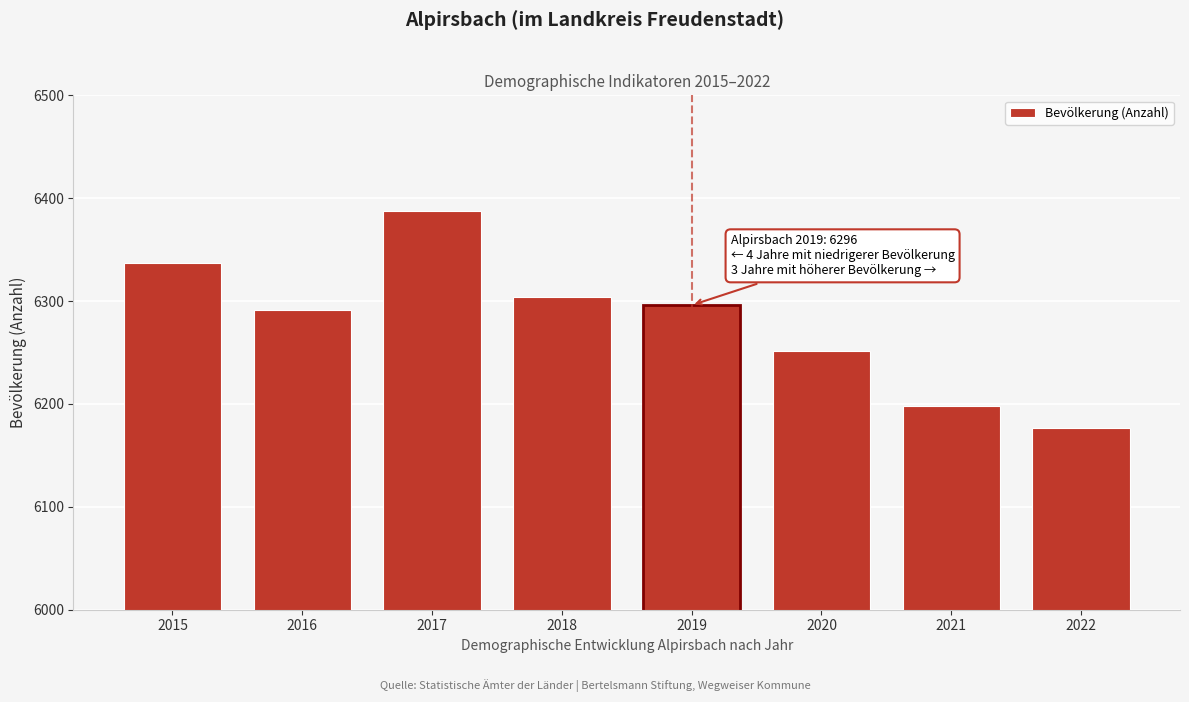

Reading left to right, what are all the values shown in this chart?

6337	6291	6388	6304	6296	6251	6198	6177